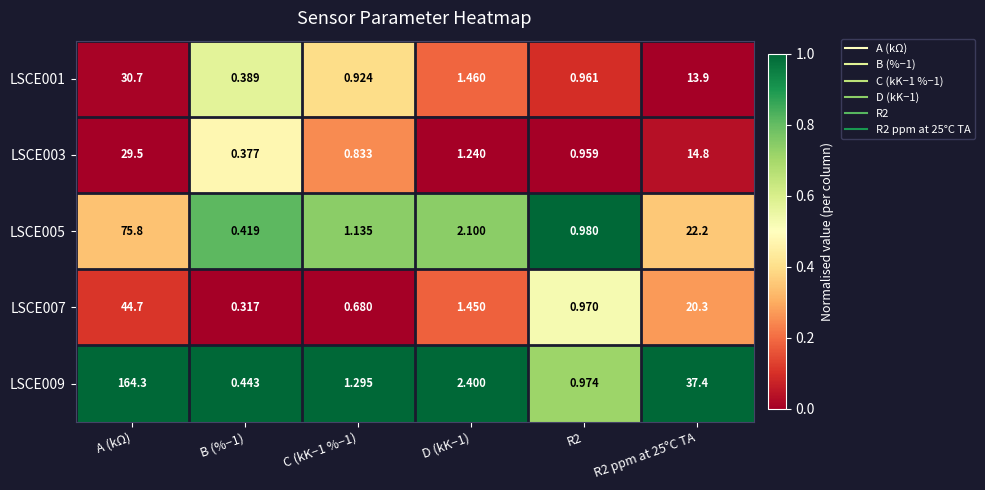

At which category is the sum across all series the highest?

A (kΩ)